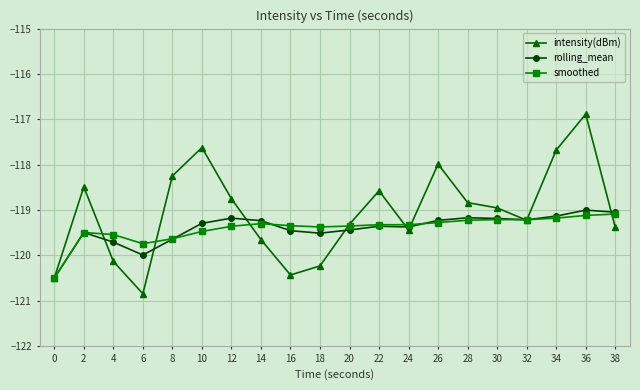

True or false: rolling_mean has a value of -120.0 at 6.

True